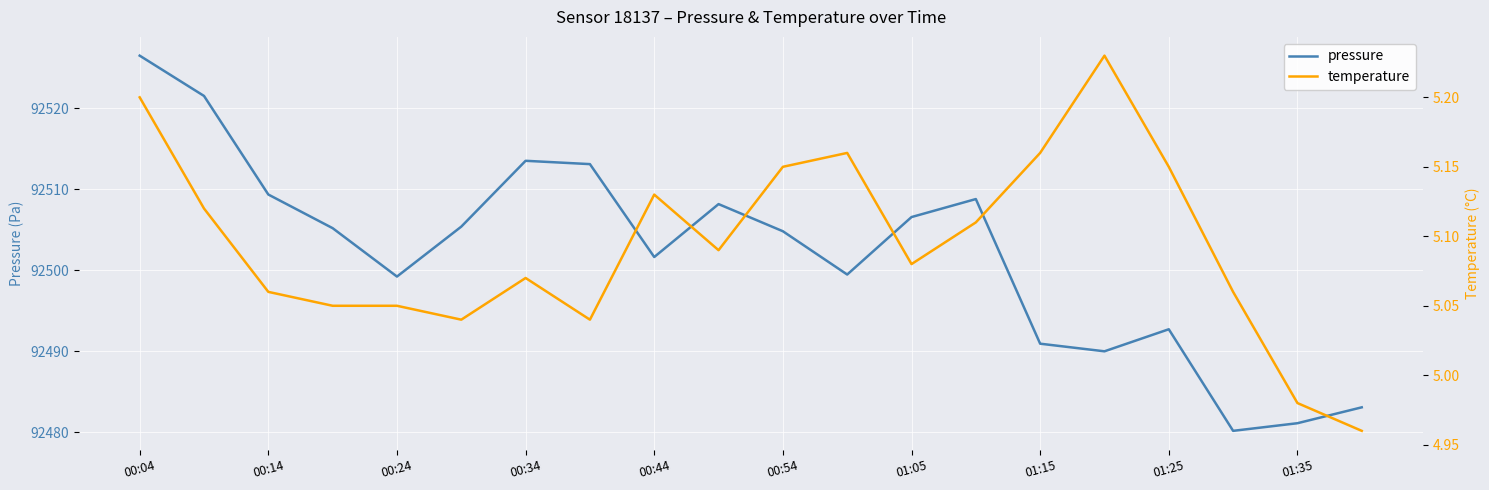

True or false: temperature has more than 2 interior local peaks.

True